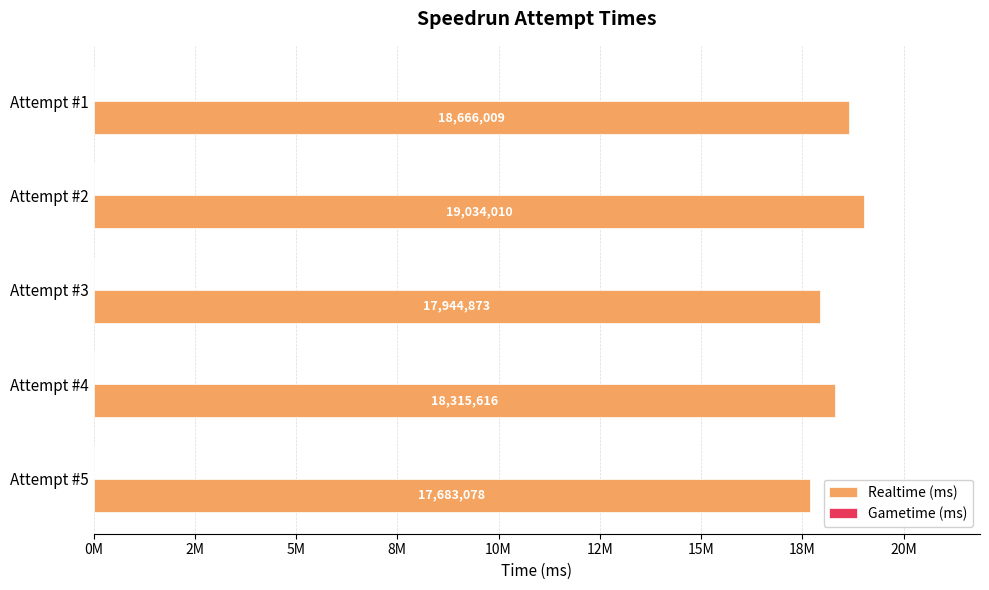

Are the bars horizontal?

Yes